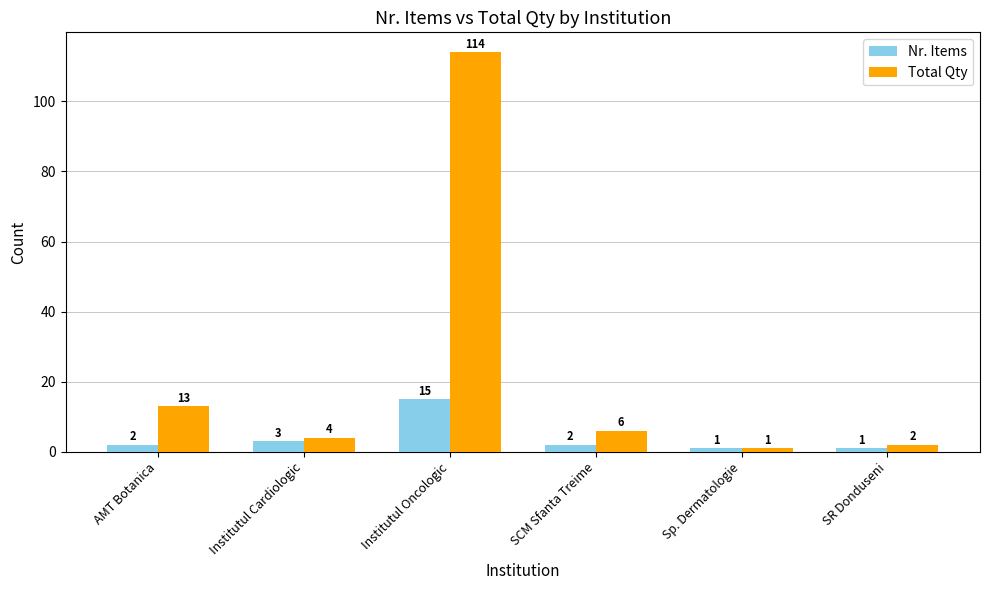

Which series has the widest spread of values?

Total Qty